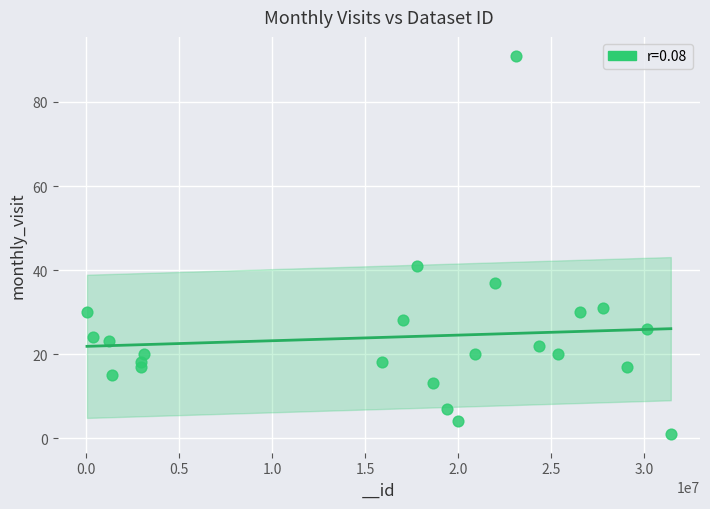

What is the range of X values (max minus min)?

31403435